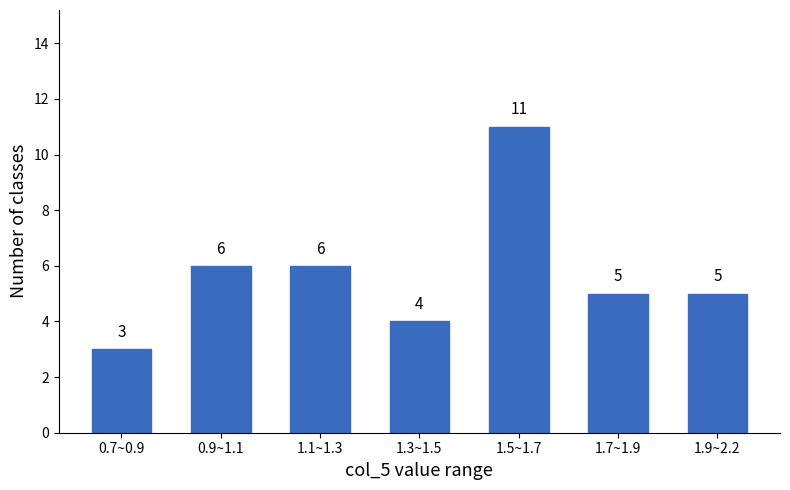

Reading right to left, transcribe all the data shown in this chart.

5	5	11	4	6	6	3